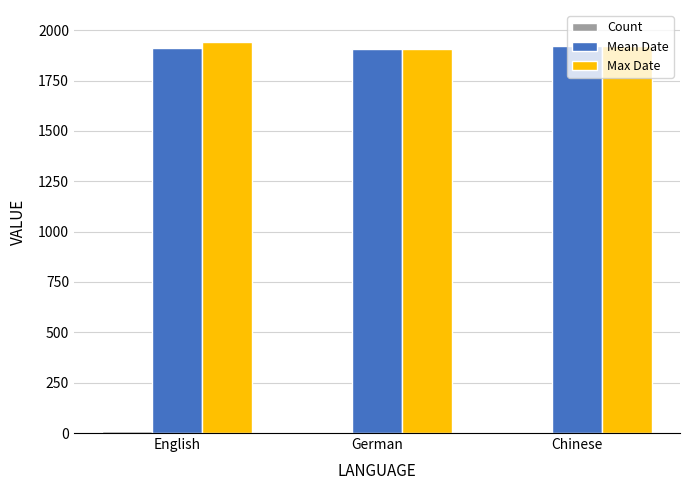

What is the maximum value for Max Date?

1943